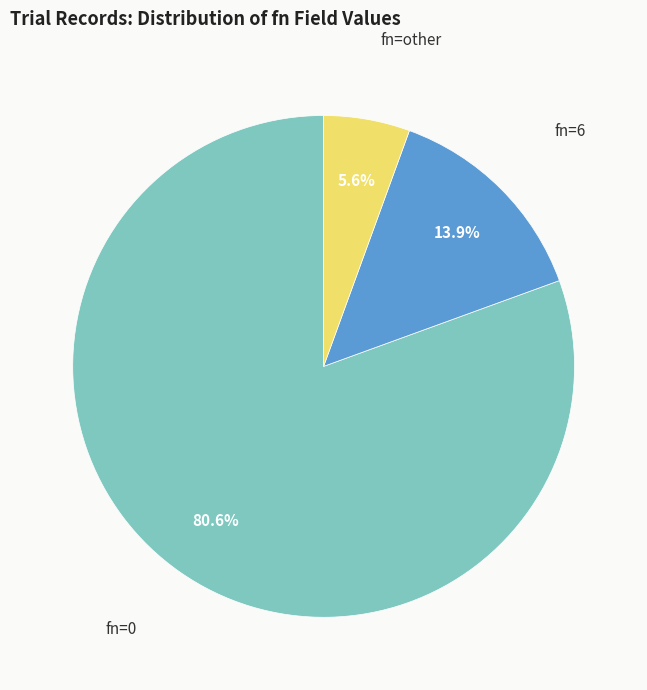

How many segments does this pie chart have?

3